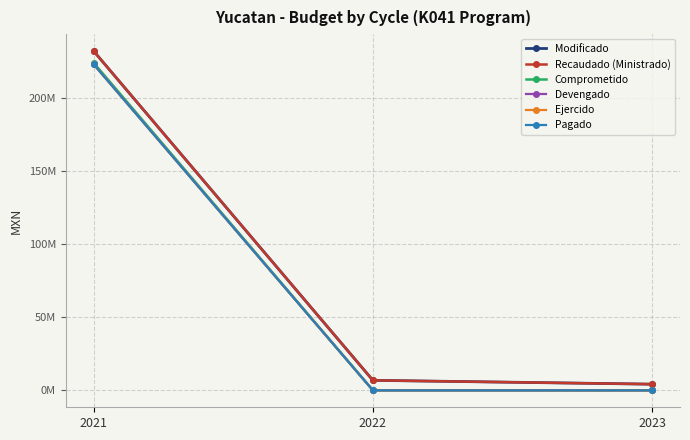

What is the value of the Comprometido point at the 1st from the left?

223867128.0